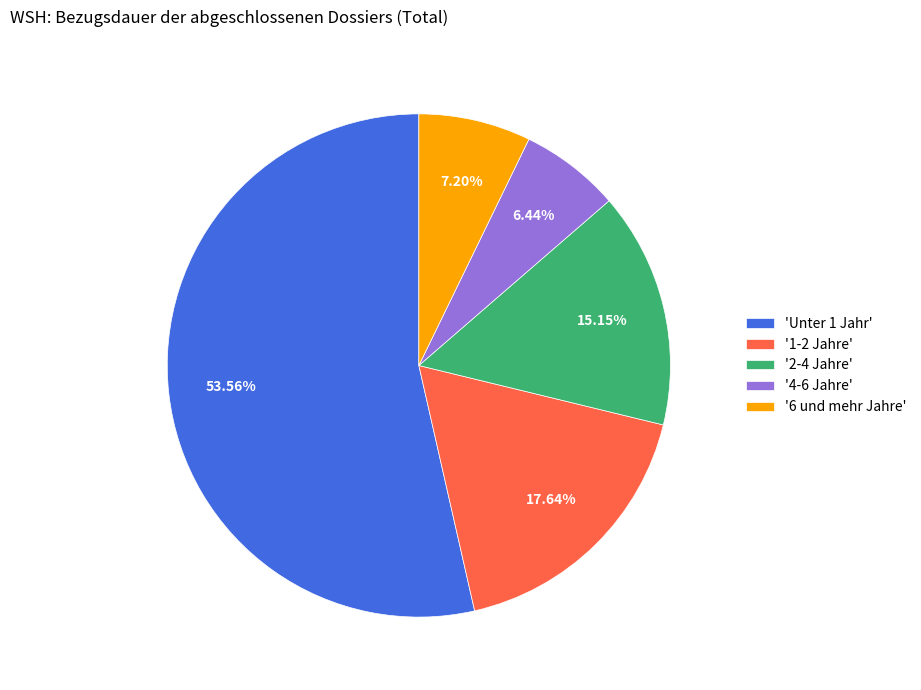

Which slice is the smallest?

'4-6 Jahre'